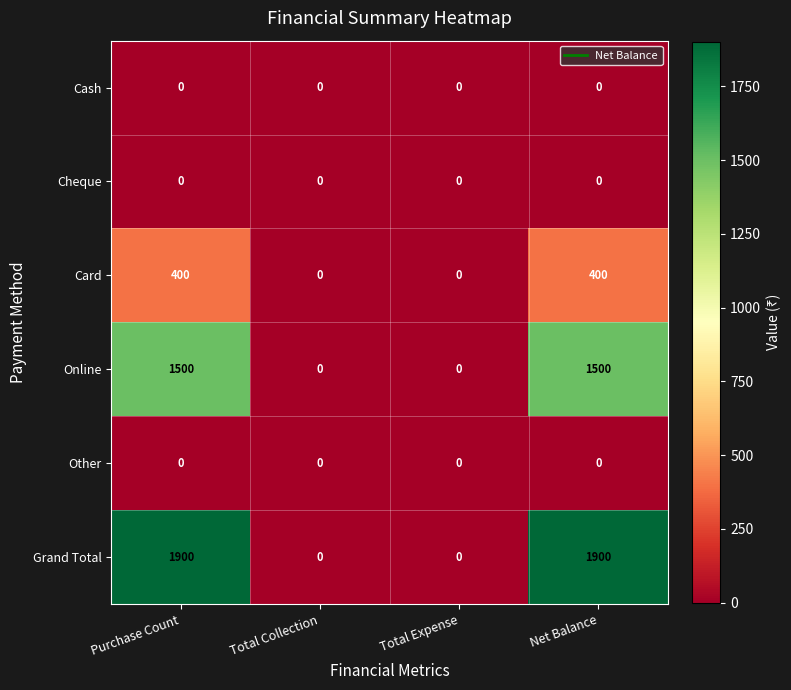

True or false: Card has a value of 183 at Total Expense.

False